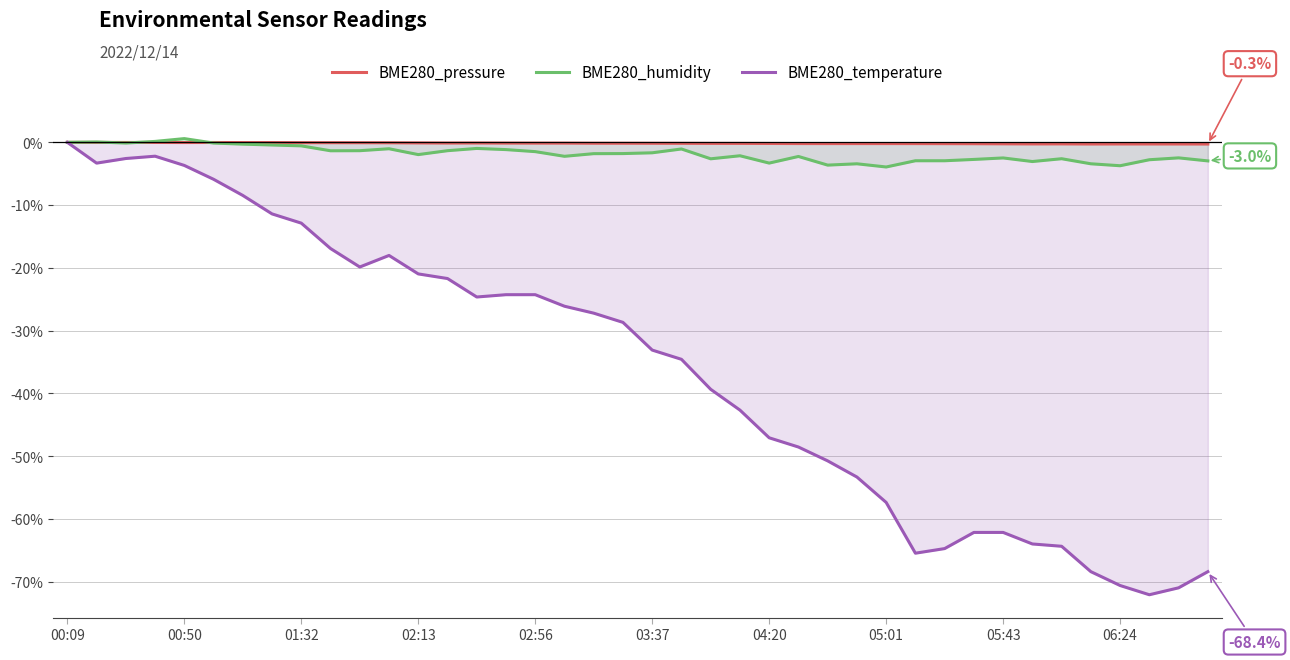

Does the chart have visible grid lines?

Yes